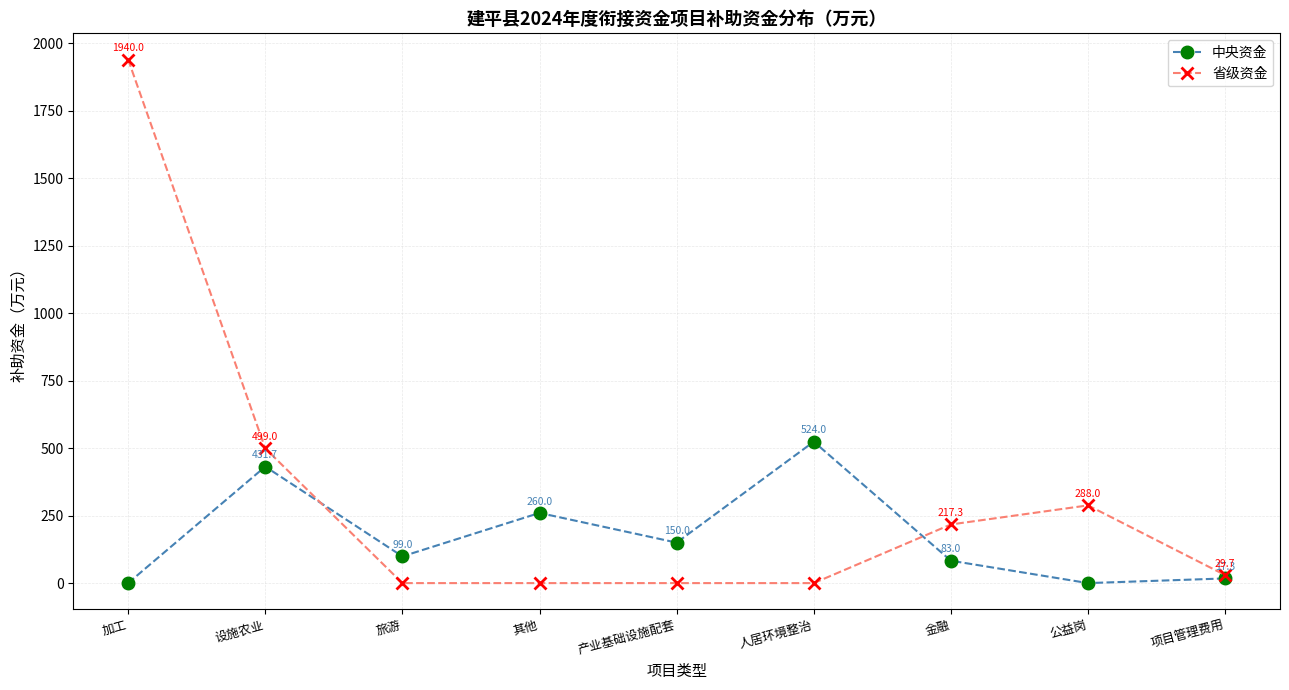

How many times do 中央资金 and 省级资金 cross each other?

2